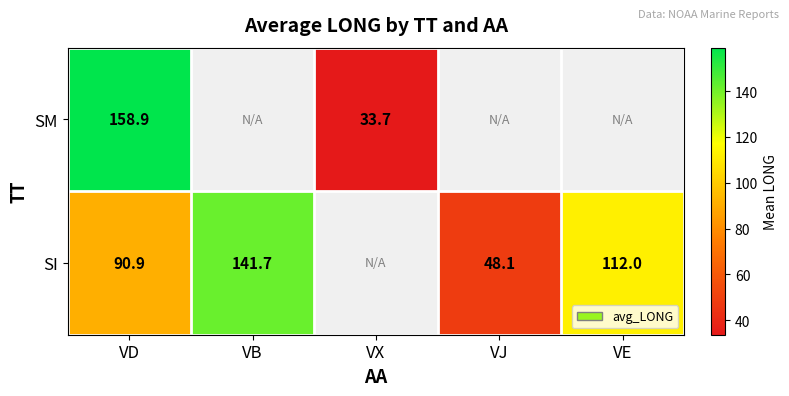

What is the spread (max minus min) of values at VD?

68.0